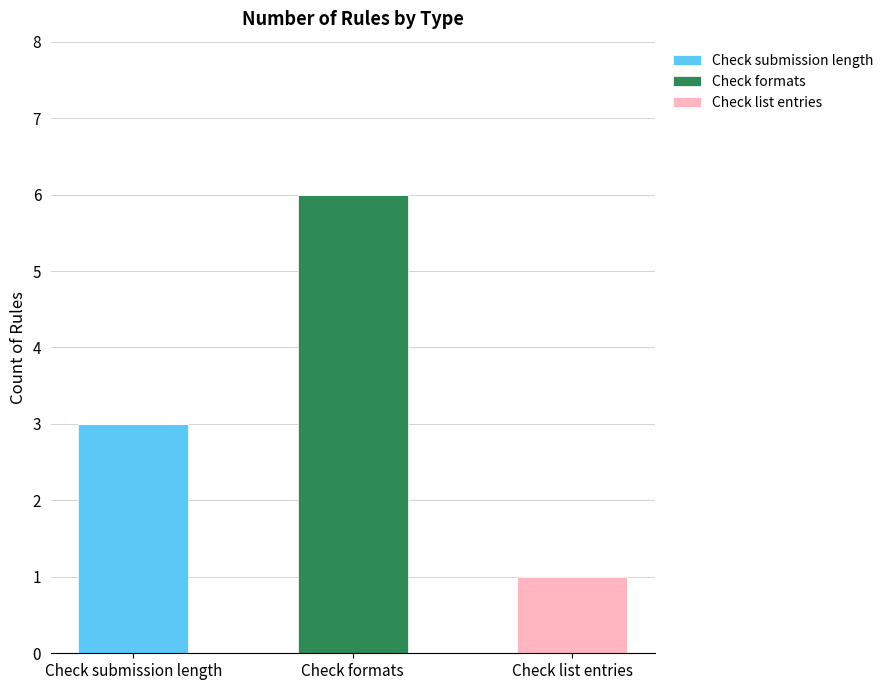

Reading right to left, transcribe the values for Check submission length.

Check list entries=0	Check formats=0	Check submission length=3